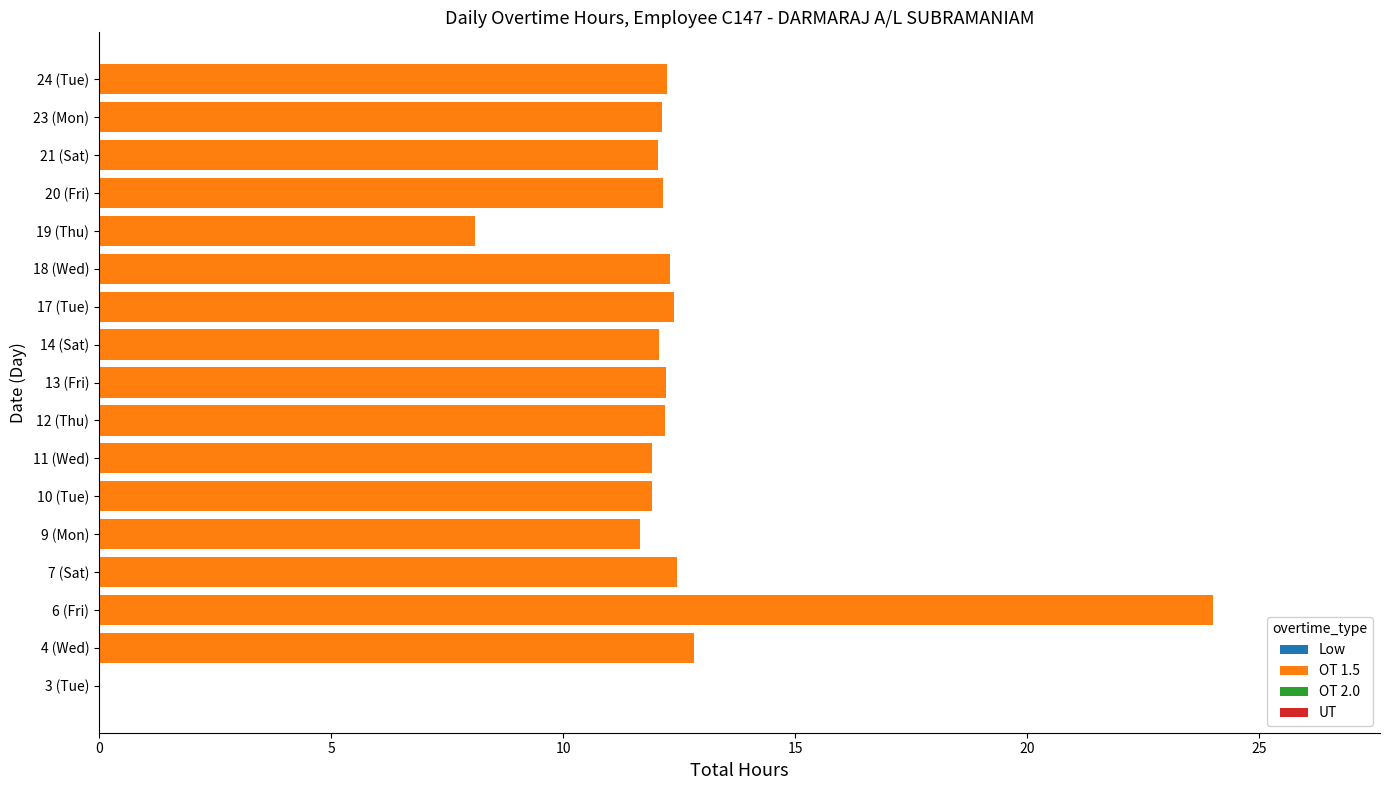

True or false: the data shows 24.0 at 6 (Fri).

True